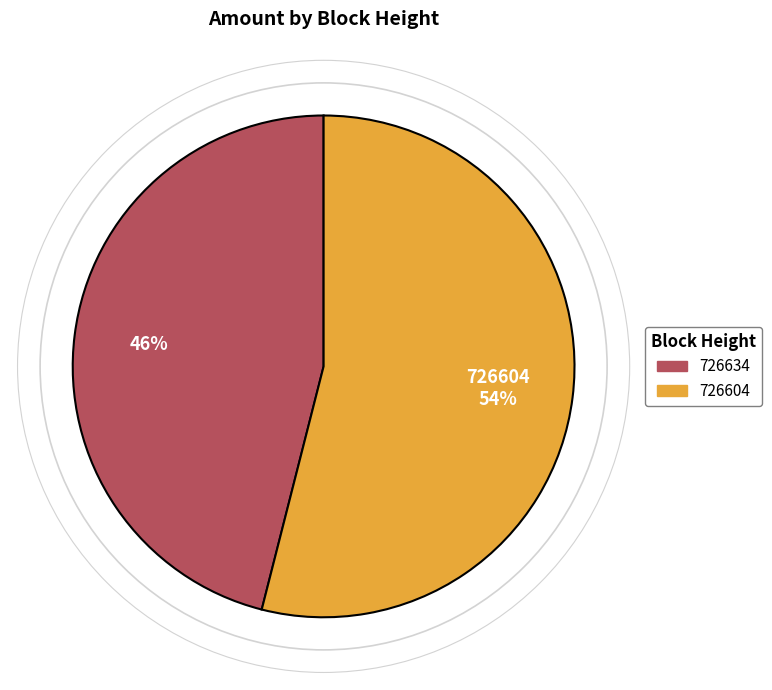

Combined, do 726604 and 726634 account for over 50%?

Yes